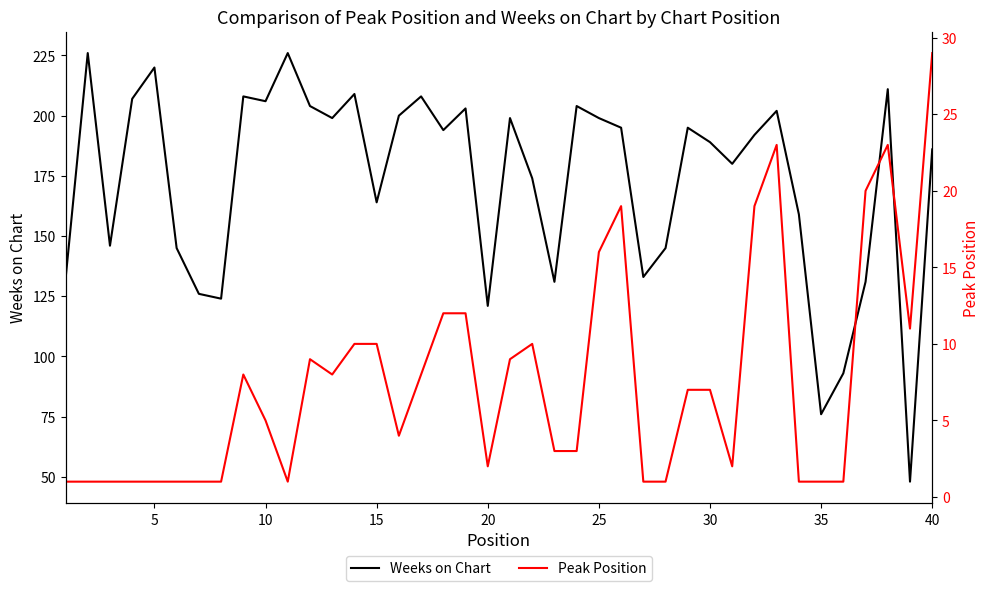

What is the average value of the Peak Position series?

8